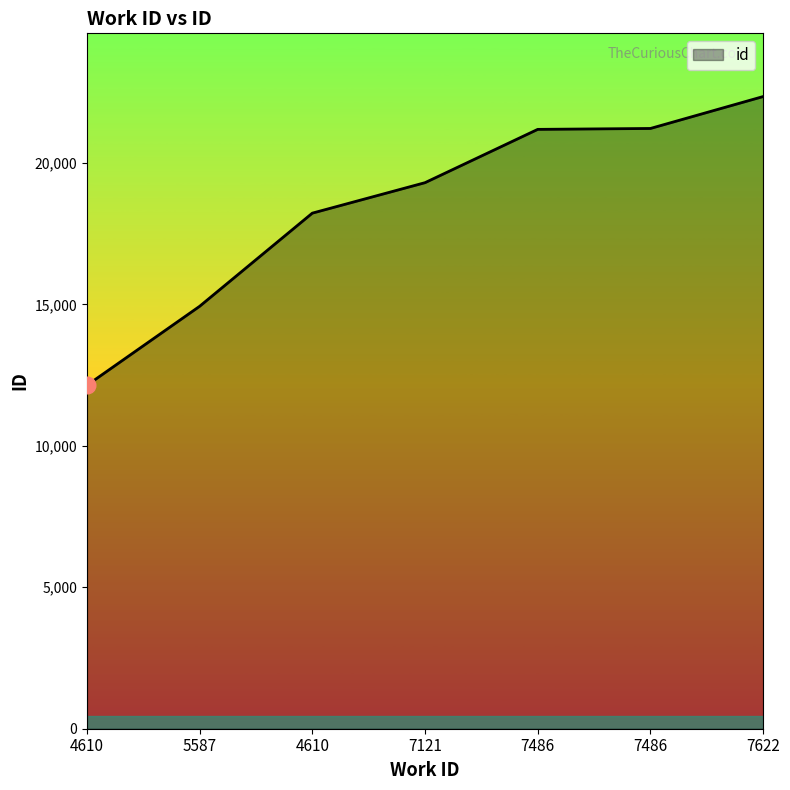

Rank the categories by value from lowest to highest.

4610, 5587, 4610, 7121, 7486, 7486, 7622